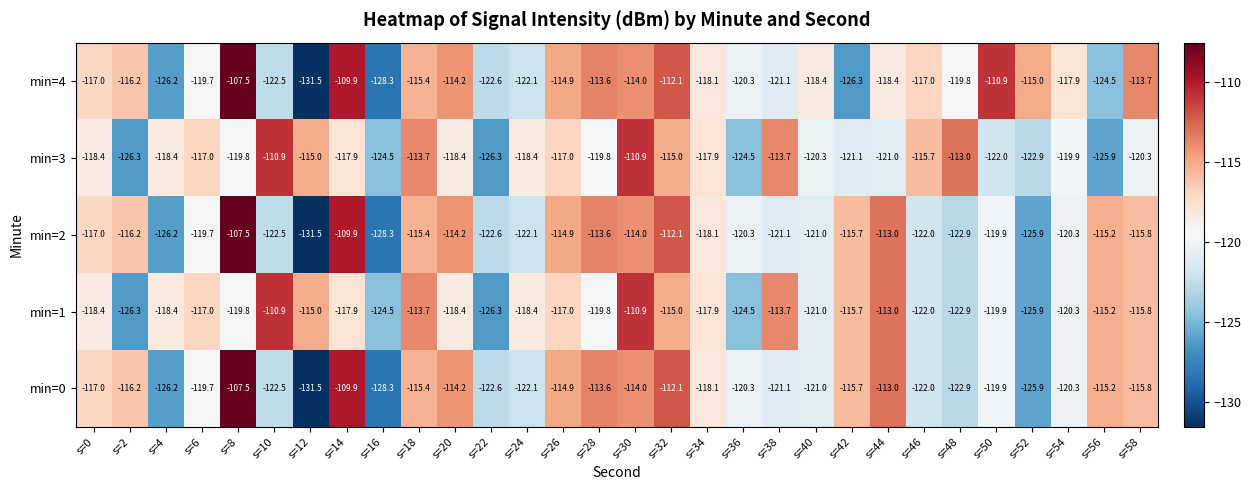

What is the average value of the min=3 series?

-118.9